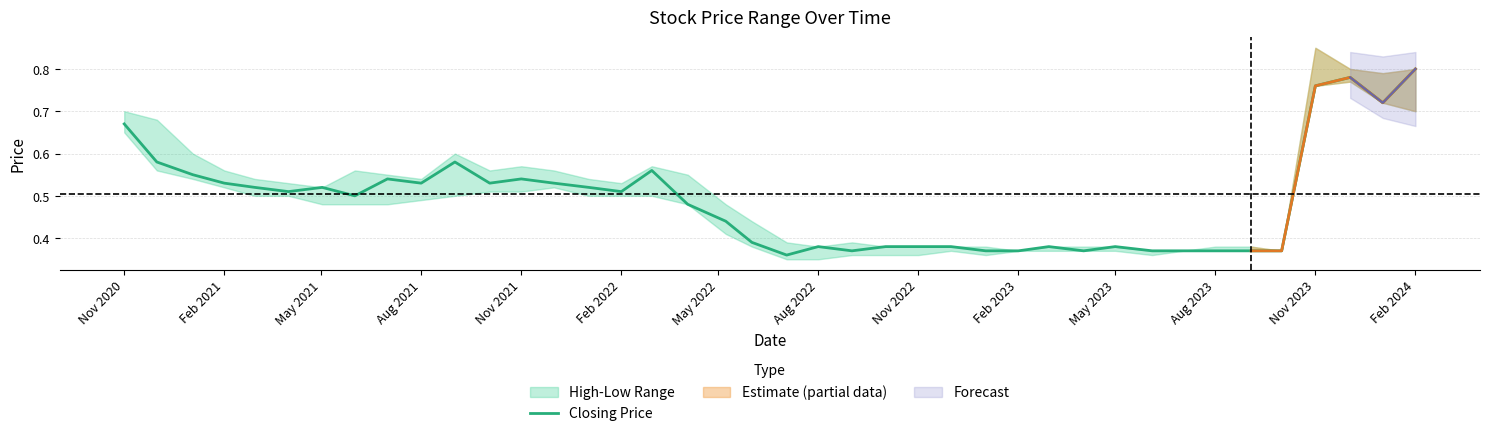

Which category has the highest value in the Closing Price series?

Feb 2024